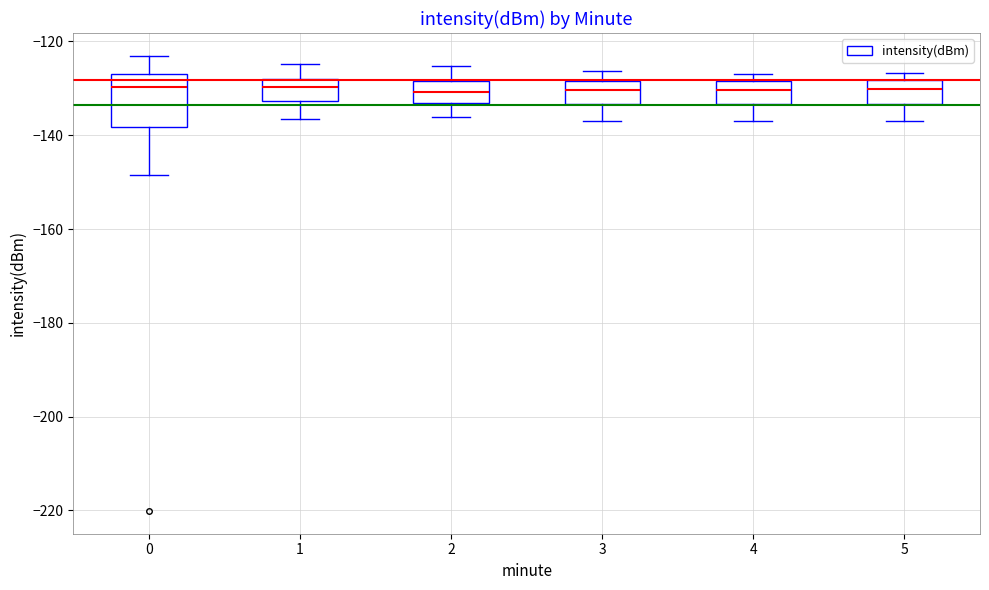

Which box is the tallest, from its lower edge to its upper edge?

0